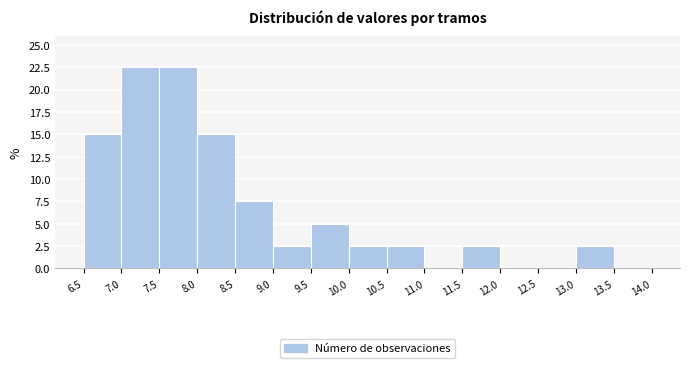

Reading left to right, list every bar in this chart as the range it spans on the x-axis followed by its height. The values are not printed on the chart, so give them approximately, as read against the axis.

6.5 to 7.0: 15.0
7.0 to 7.5: 22.5
7.5 to 8.0: 22.5
8.0 to 8.5: 15.0
8.5 to 9.0: 7.5
9.0 to 9.5: 2.5
9.5 to 10.0: 5.0
10.0 to 10.5: 2.5
10.5 to 11.0: 2.5
11.0 to 11.5: 0
11.5 to 12.0: 2.5
12.0 to 12.5: 0
12.5 to 13.0: 0
13.0 to 13.5: 2.5
13.5 to 14.0: 0